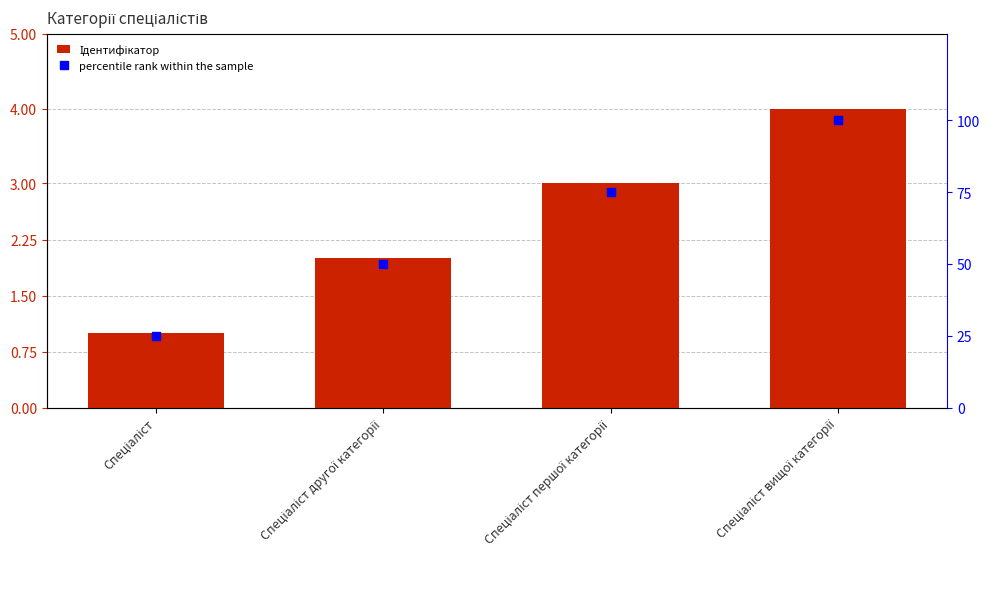

Which series contains the lowest Y value?

Ідентифікатор